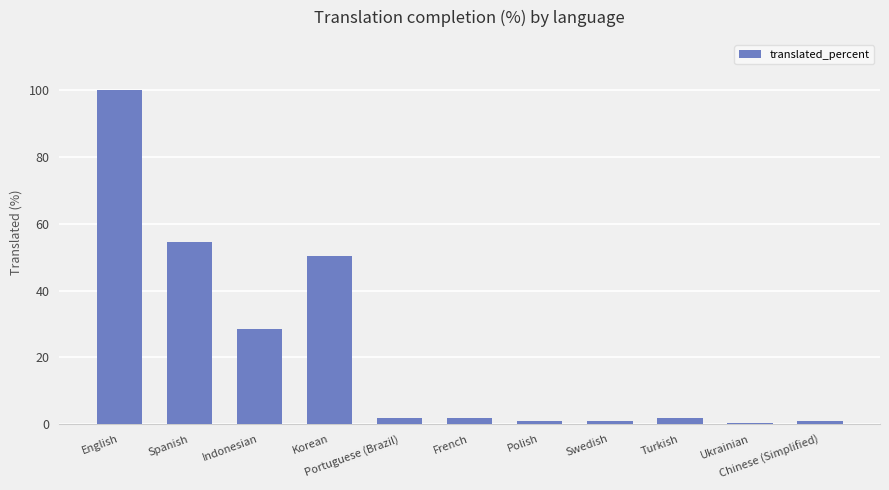

What is the difference between the maximum and minimum values?

99.6